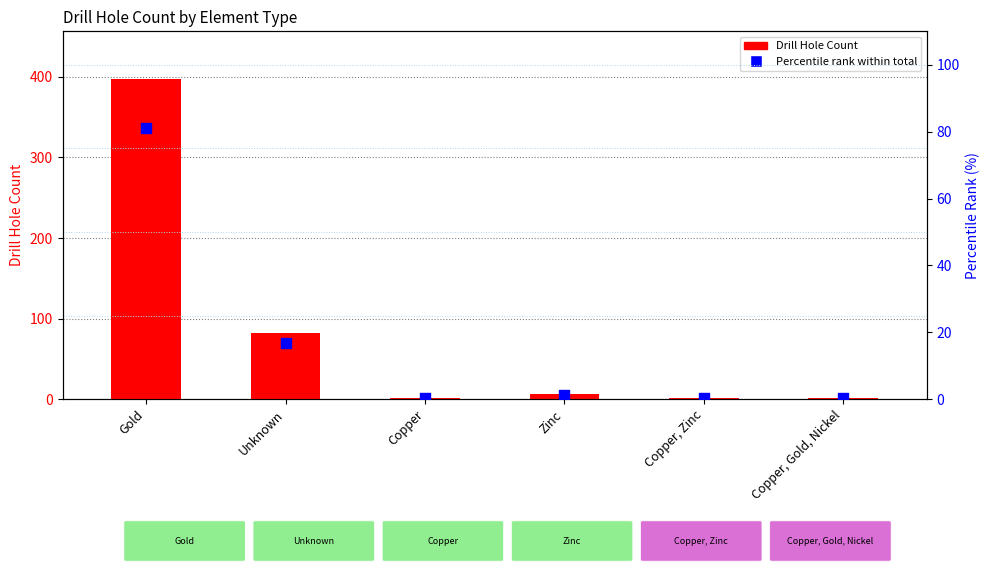

Is the value of Drill Hole Count at Copper greater than the value of Percentile rank within total at Unknown?

No